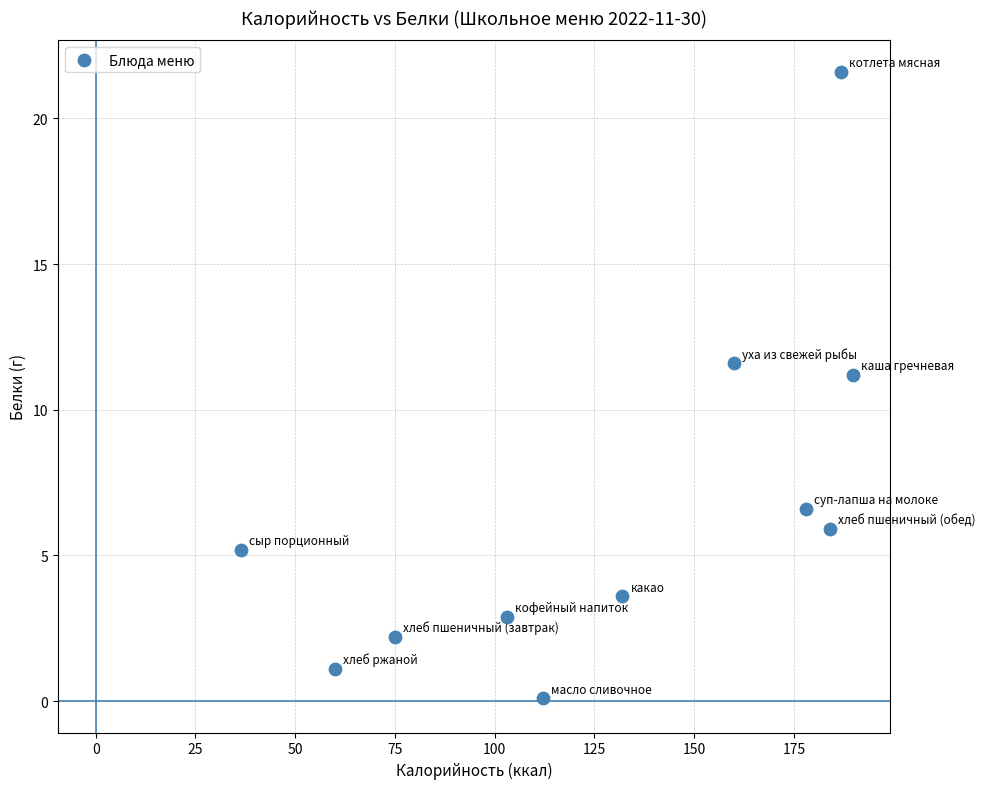

What Y value in the scatter plot is closest to 10?

11.2